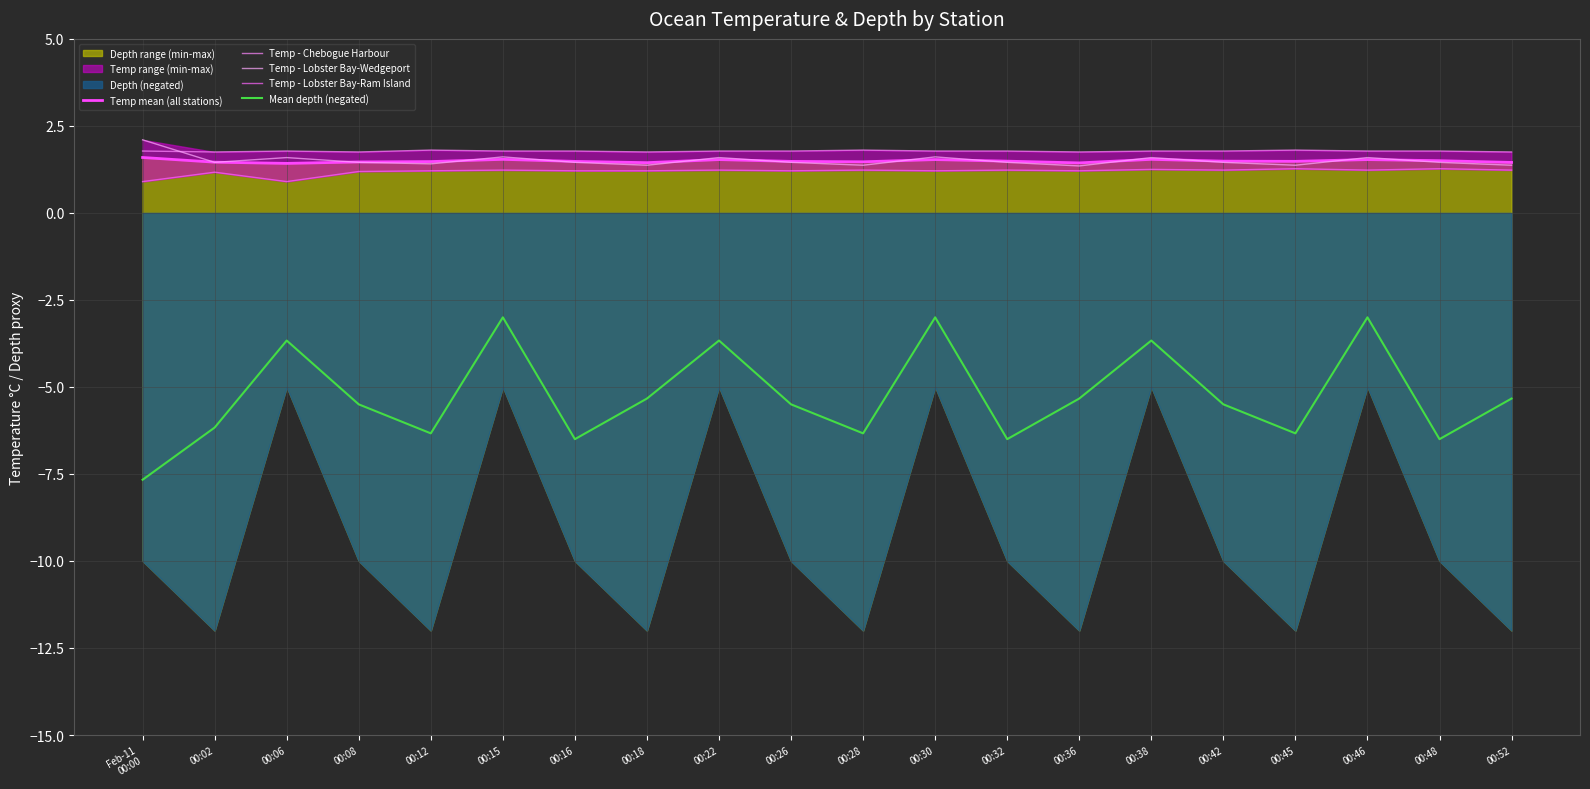

What is the maximum value for Temp - Lobster Bay-Wedgeport?

2.1